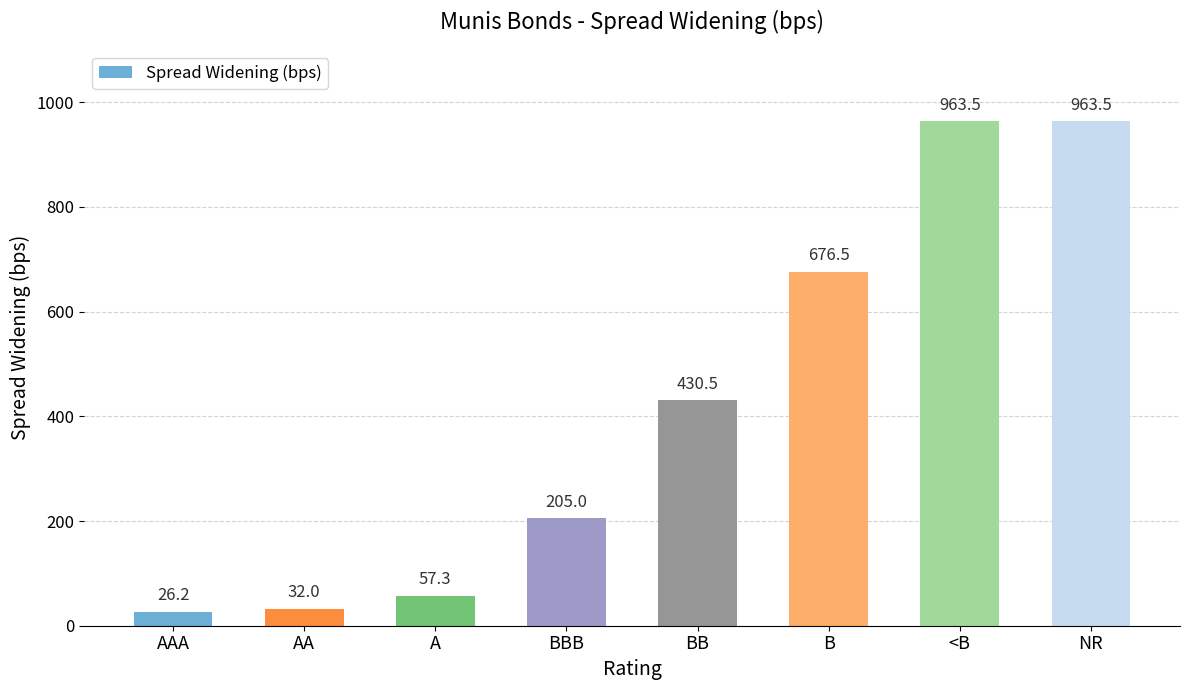

What is the maximum value shown in the chart?

963.5